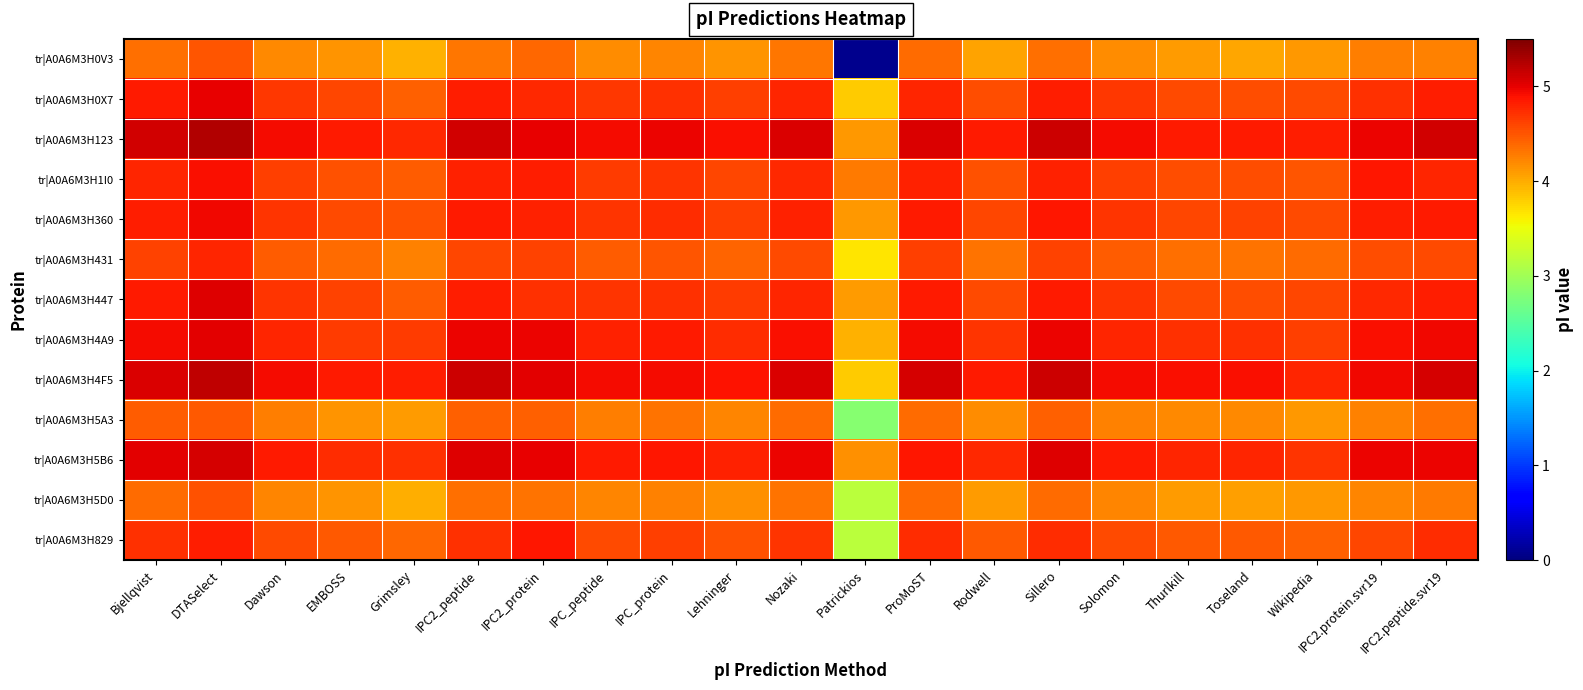

What is the total value across all series at IPC2_protein?

61.7